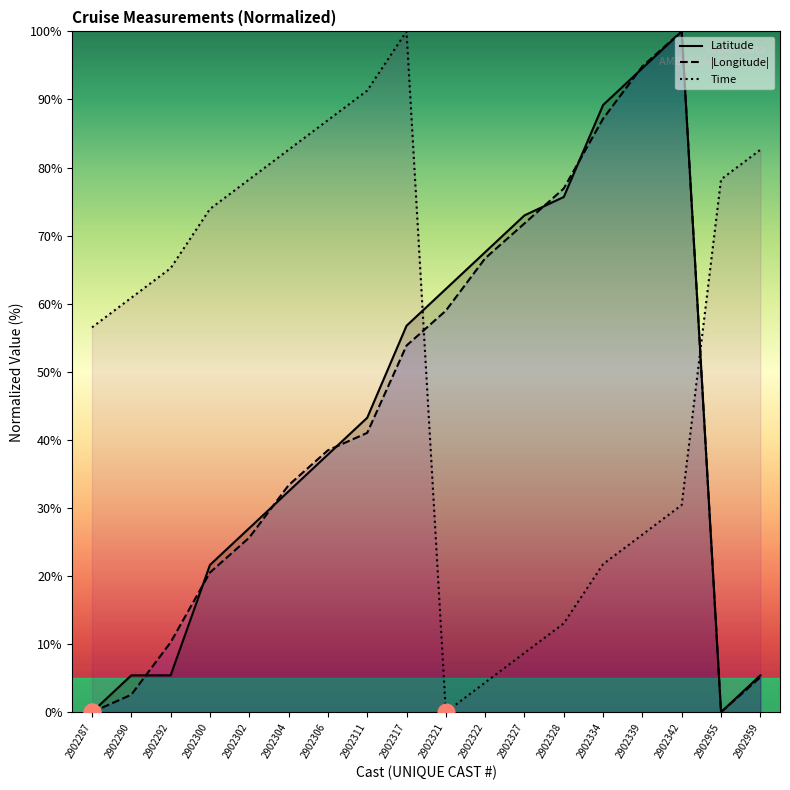

Is it true that Latitude equals 19.3 at 2902304?

False